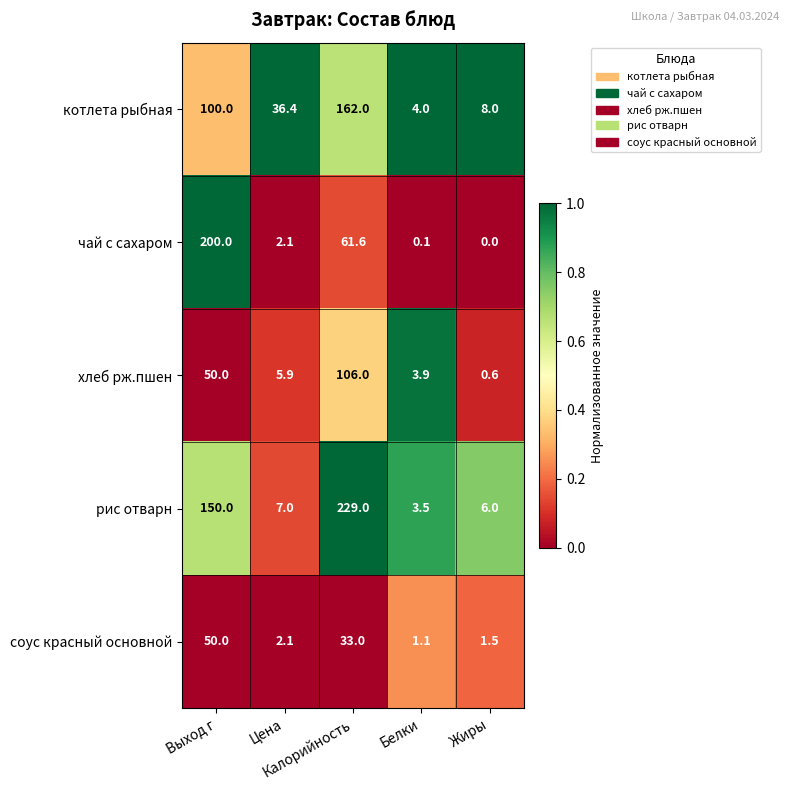

What is the difference between the maximum and minimum values in the чай с сахаром series?

200.0